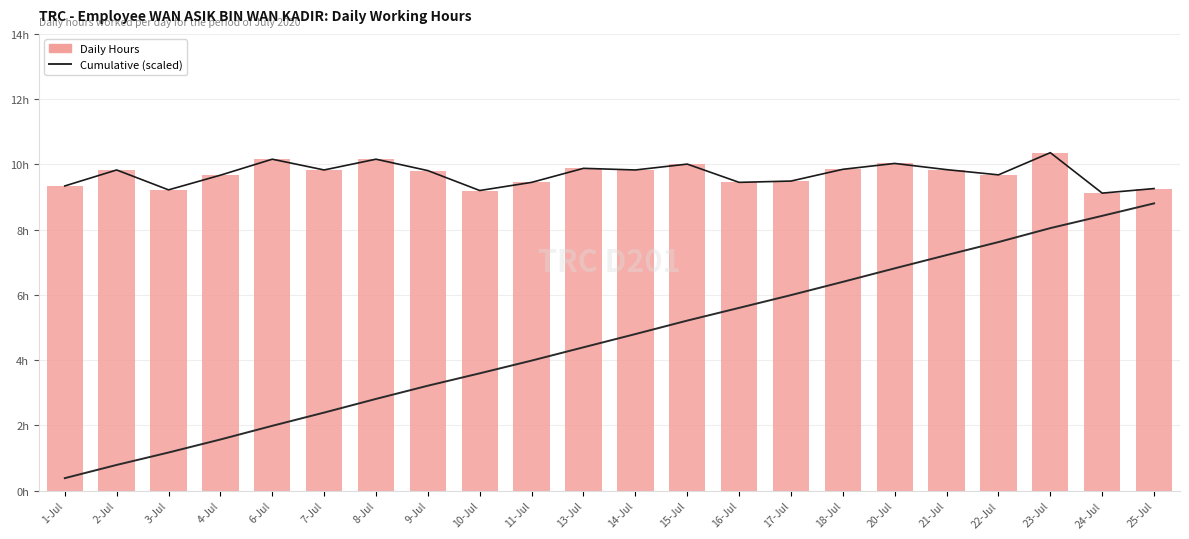

What is the sum of the Cumulative (scaled) values at 11-Jul and 6-Jul?

6.0